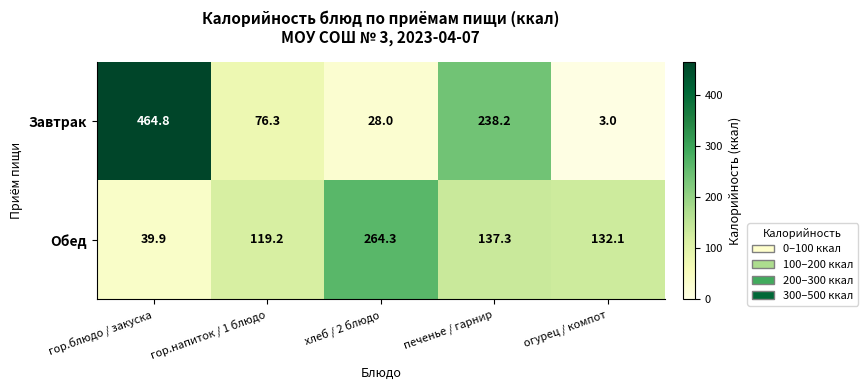

Rank the series by their average value, from lowest to highest.

Обед, Завтрак